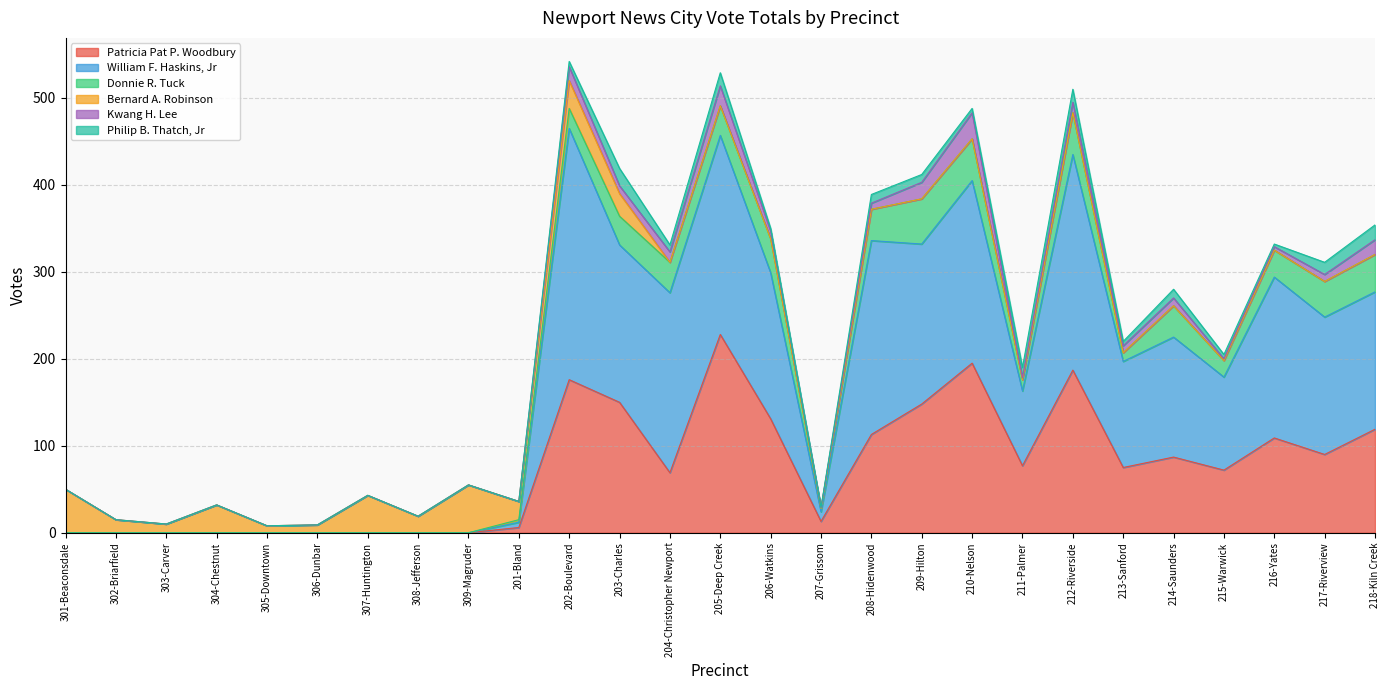

What is the value of the Donnie R. Tuck point at the 20th from the left?

13